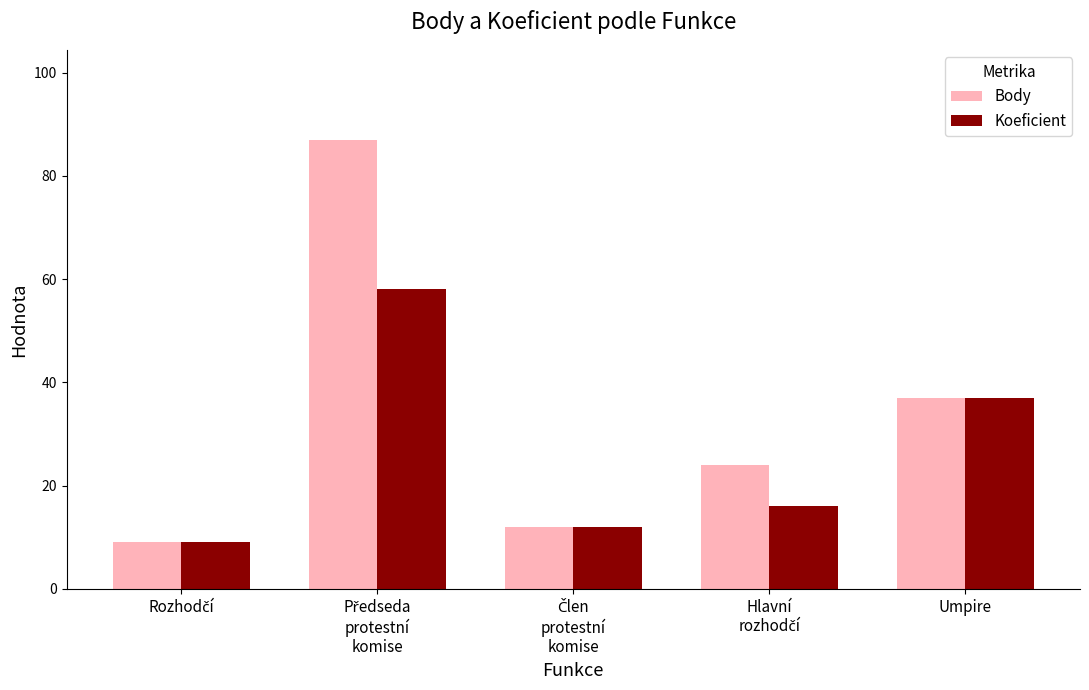

Rank the series by their average value, from lowest to highest.

Koeficient, Body